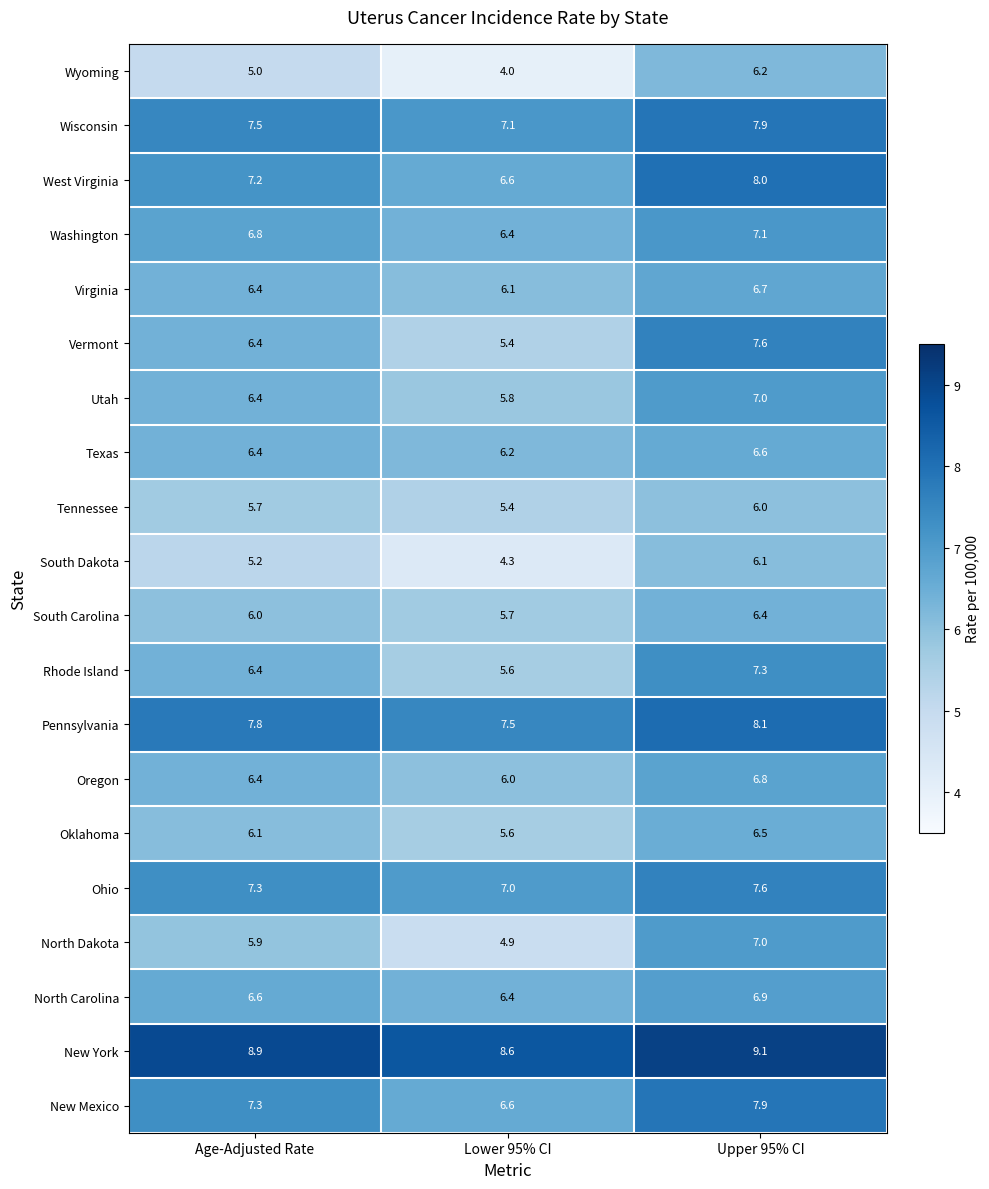

The South Dakota series shows 2.6 at Lower 95% CI. True or false?

False